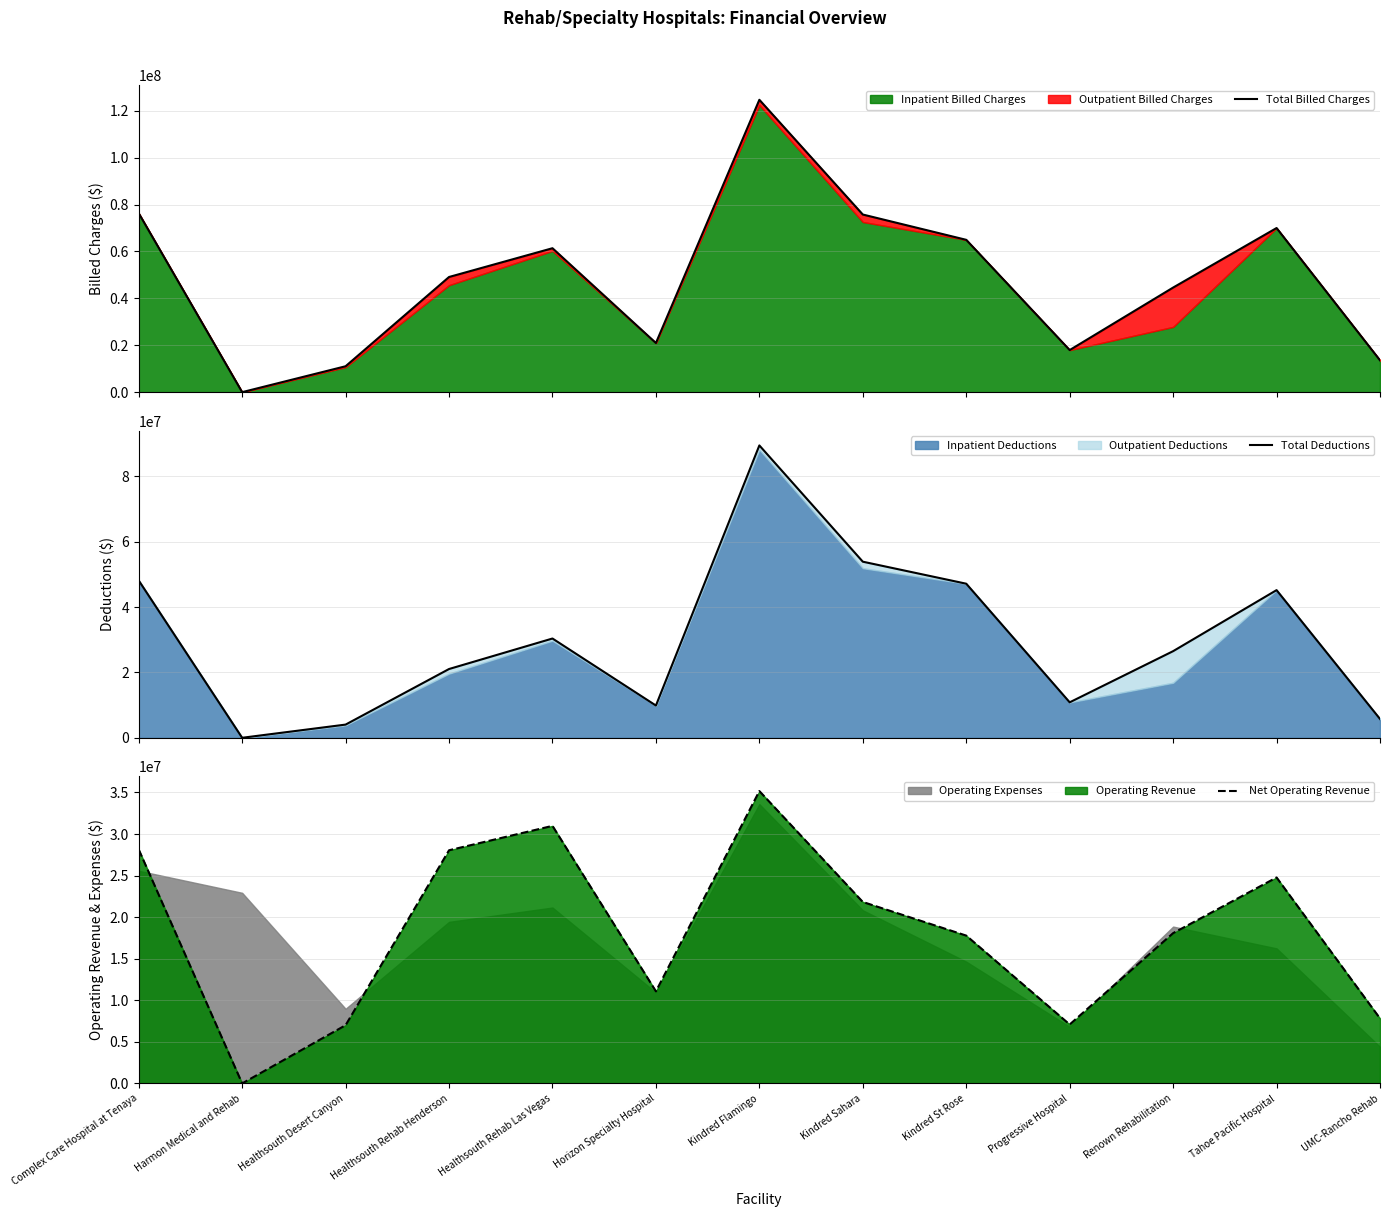

Which category has the lowest value in the Total Deductions series?

Harmon Medical and Rehab